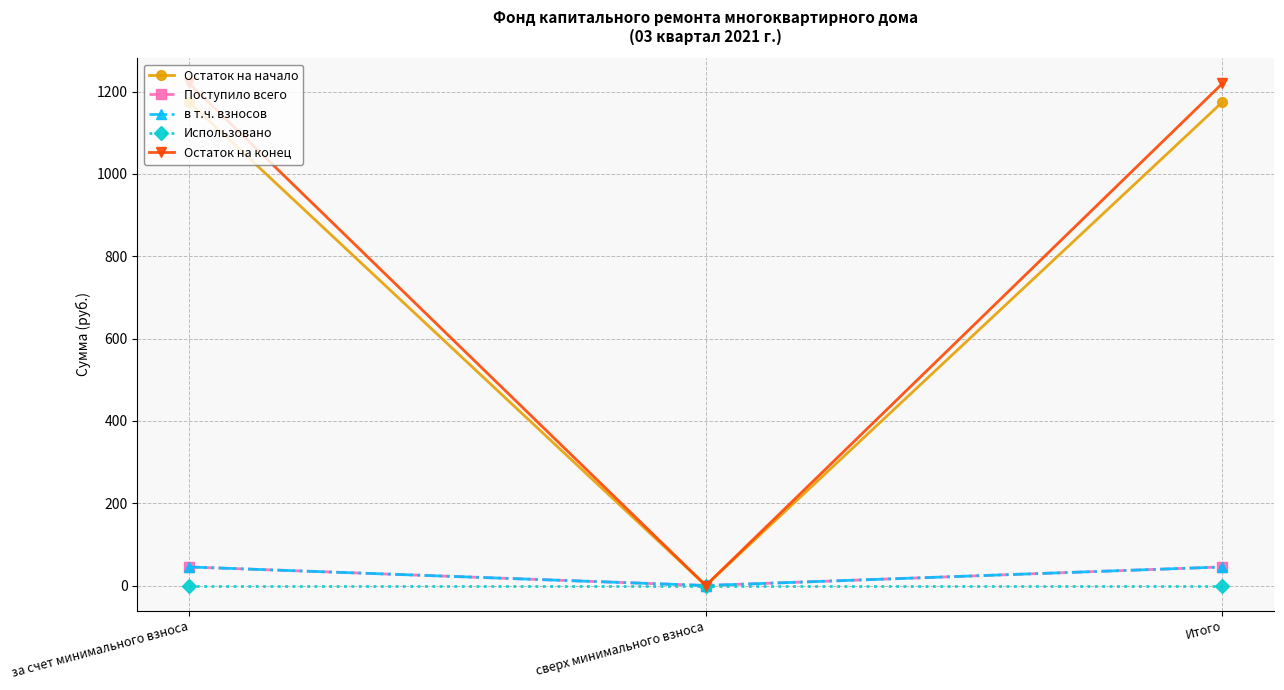

Which category has the highest value in the Поступило всего series?

за счет минимального взноса